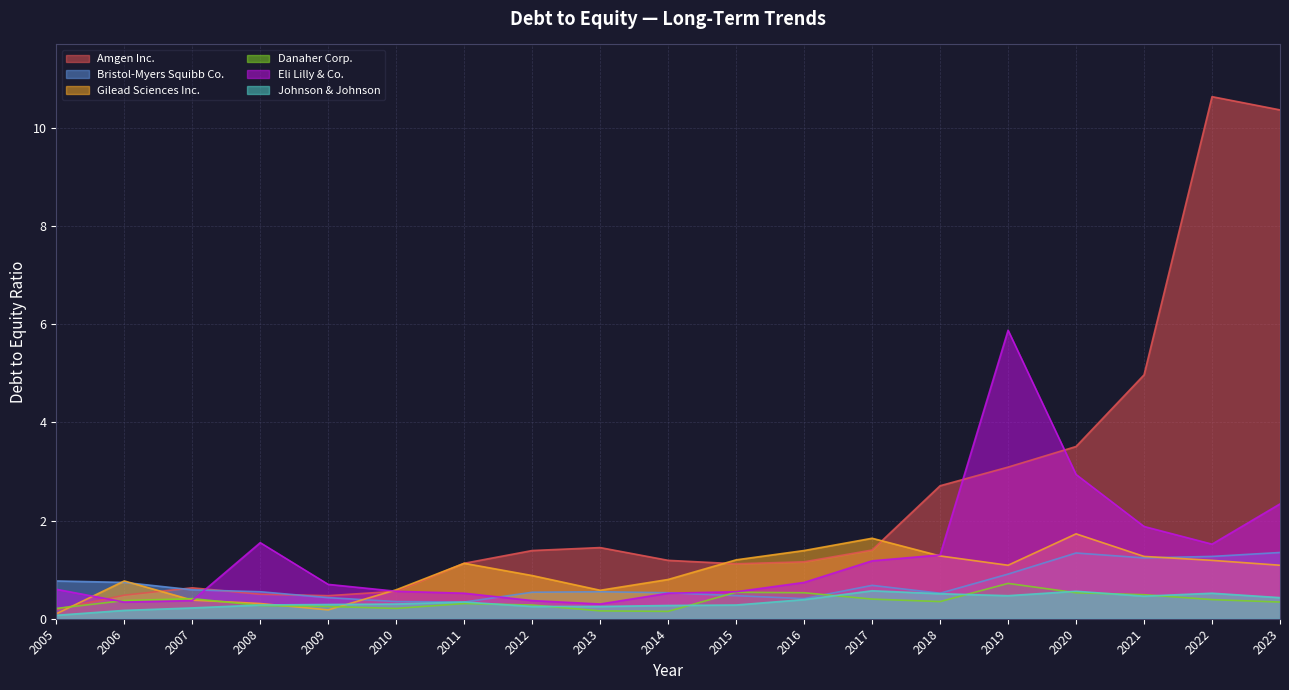

Count the Johnson & Johnson values in the range 0 to 1.

19